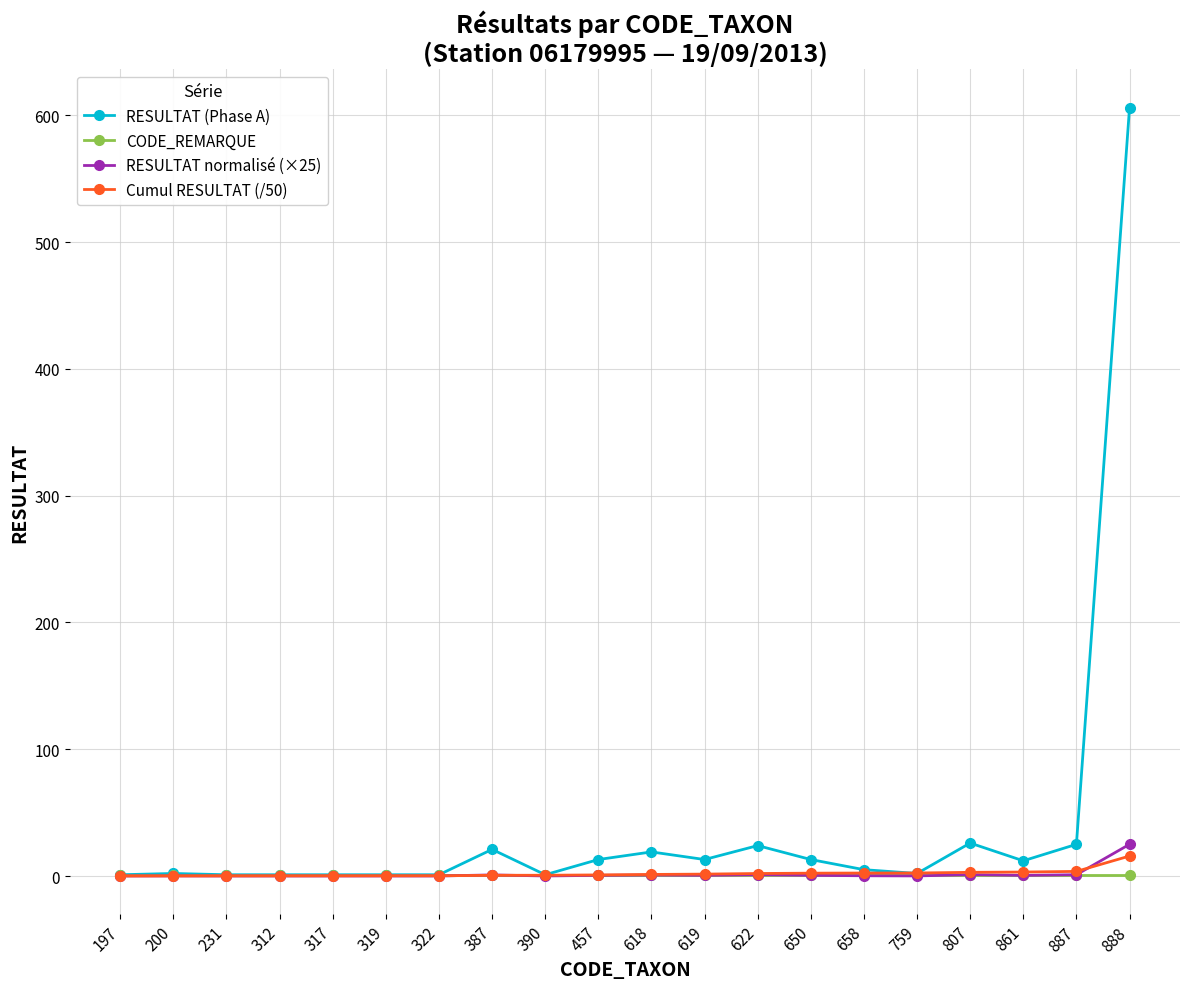

True or false: RESULTAT (Phase A) has a value of 21.0 at 387.

True